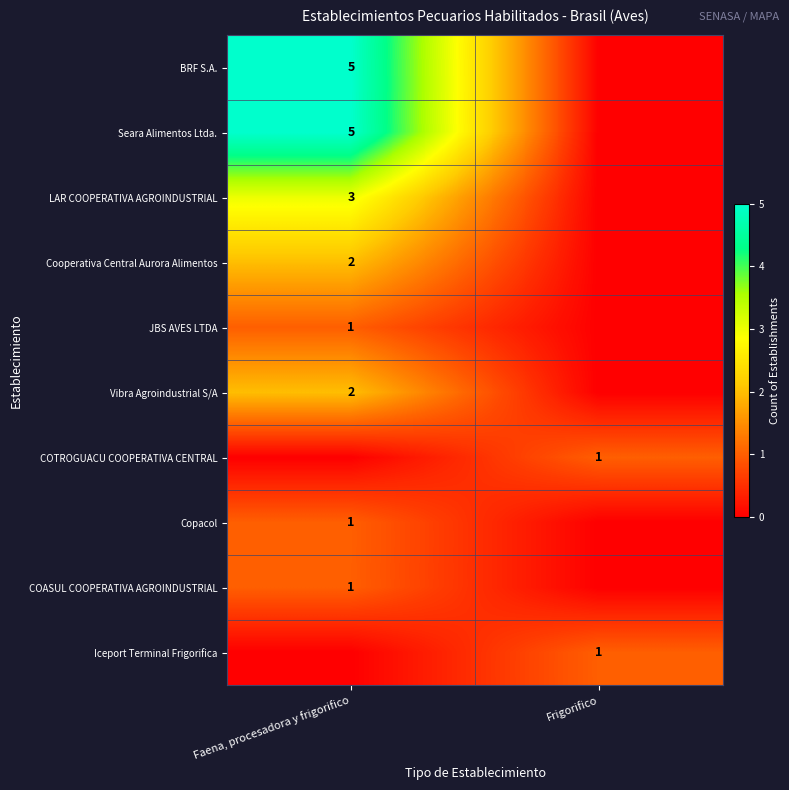

True or false: Seara Alimentos Ltda. has a value of 5 at Faena, procesadora y frigorifico.

True